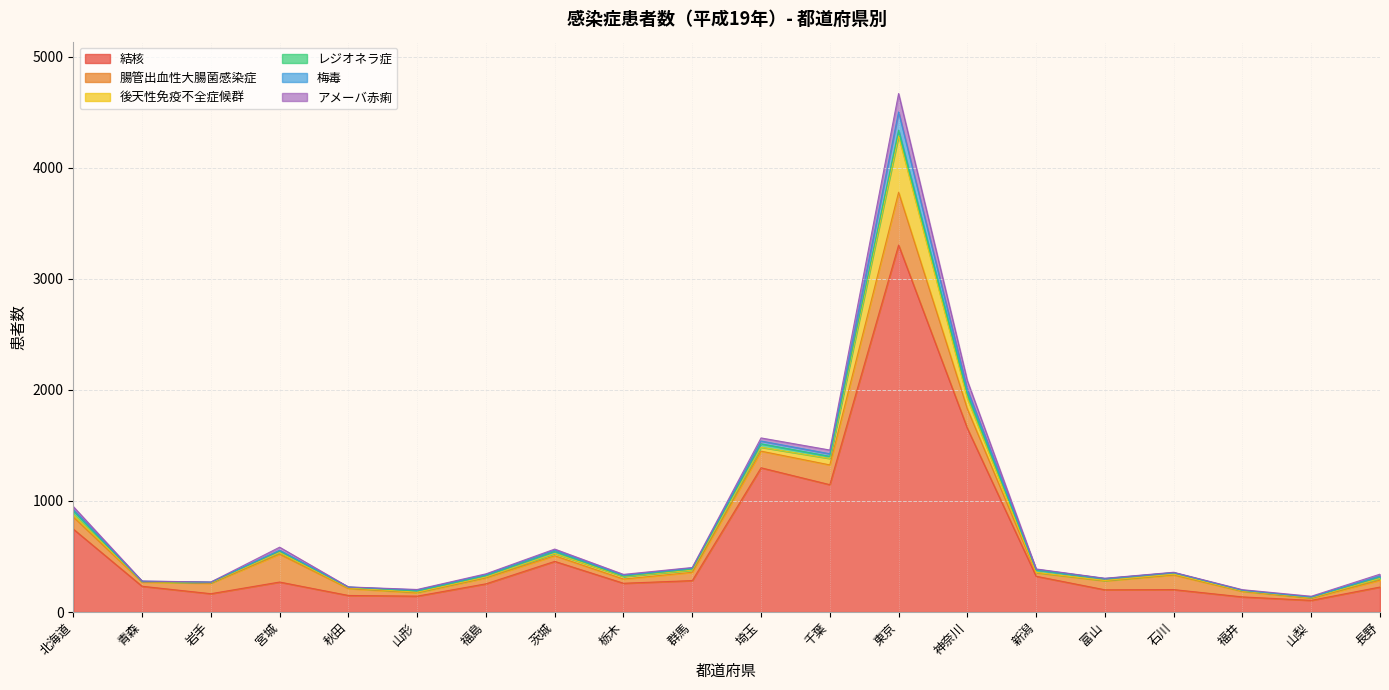

What is the highest value of the 結核 series?

3305